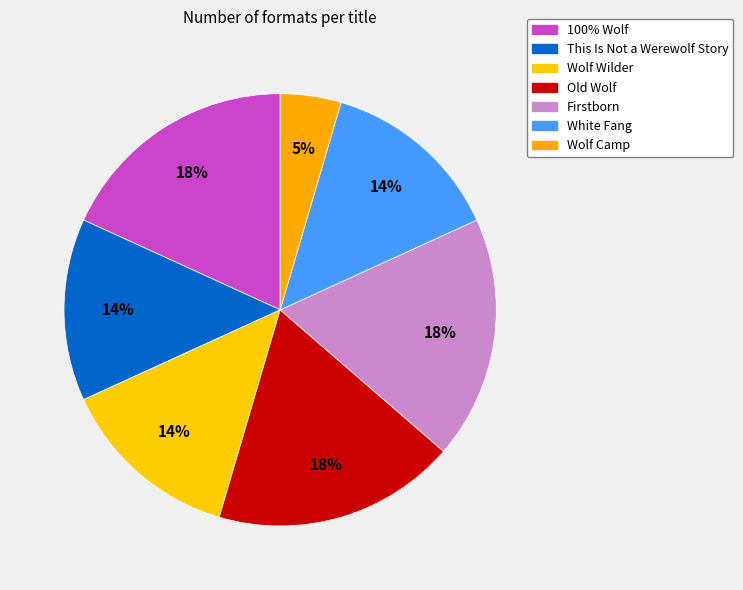

How many slices are in this pie chart?

7